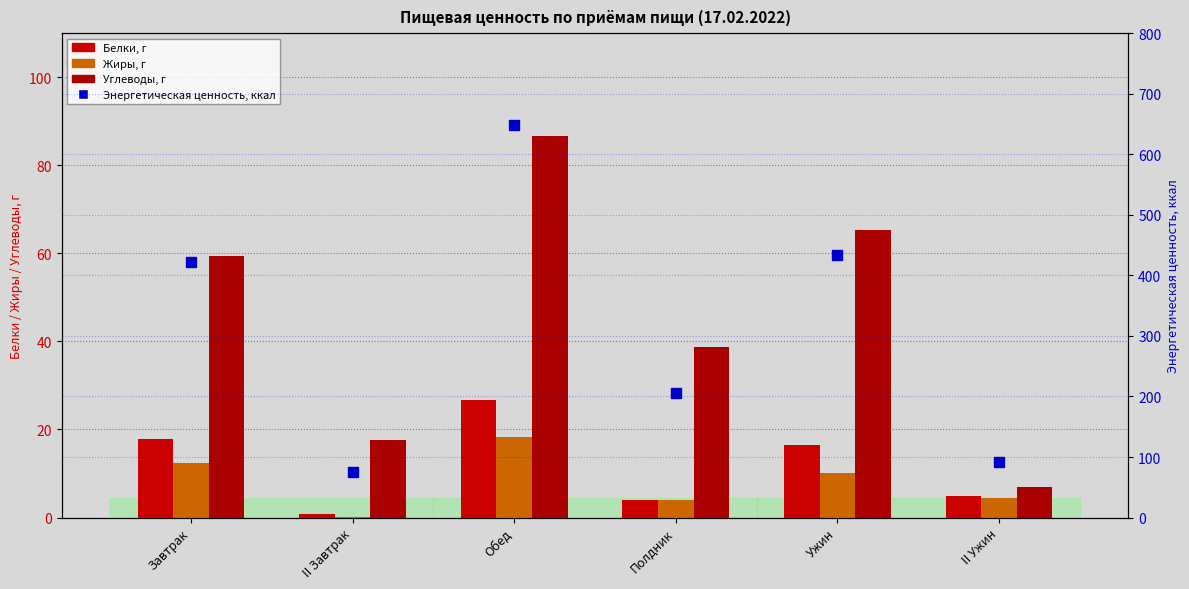

Where does the Жиры, г series first go above 10?

Завтрак